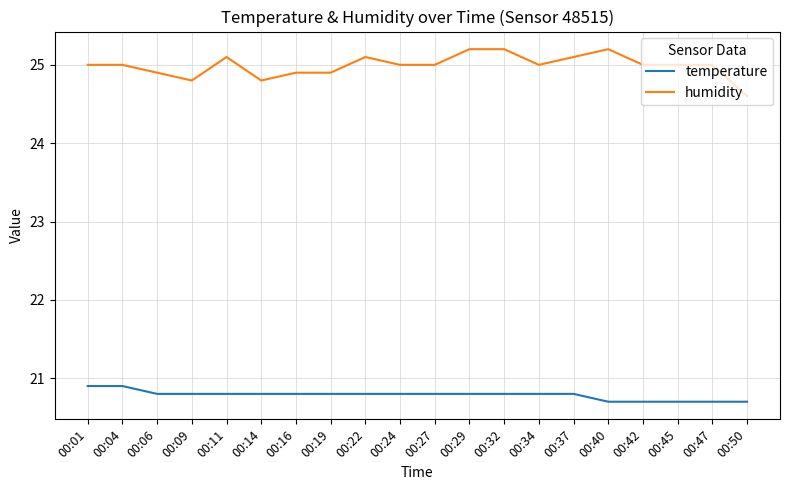

Which series has the largest range (max minus min)?

humidity